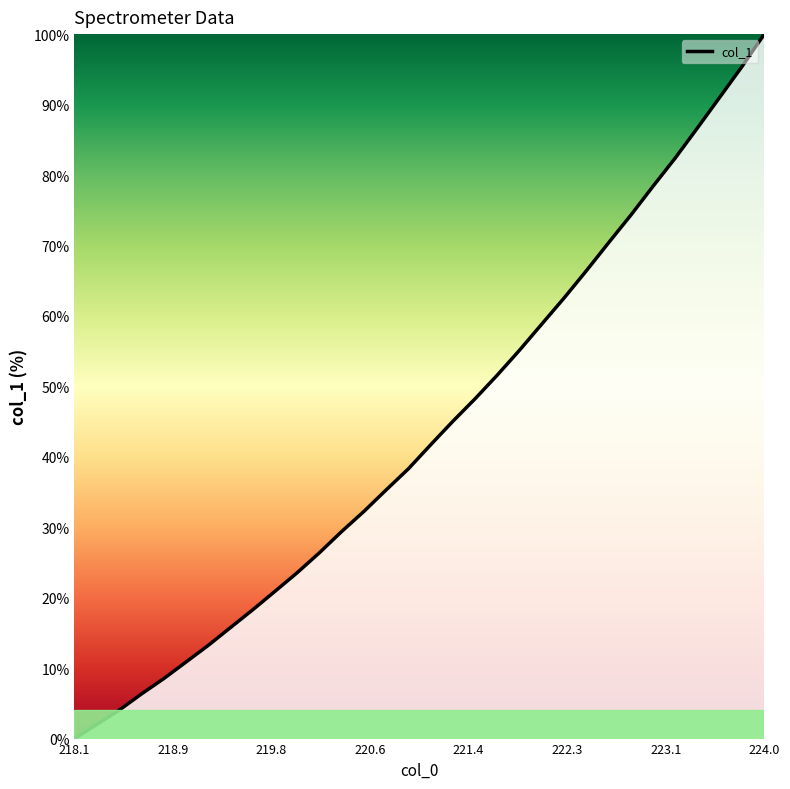

What is the greatest value displayed?

100.0